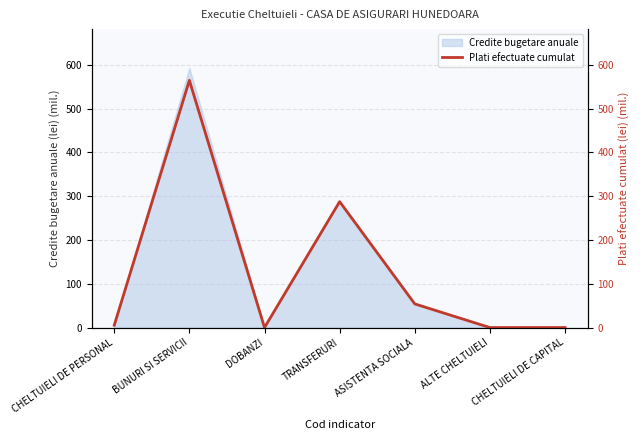

Reading left to right, list all the values displayed in this chart.

CHELTUIELI DE PERSONAL=5.2	BUNURI SI SERVICII=564.7	DOBANZI=0.0	TRANSFERURI=287.6	ASISTENTA SOCIALA=54.0	ALTE CHELTUIELI=0.0	CHELTUIELI DE CAPITAL=0.0